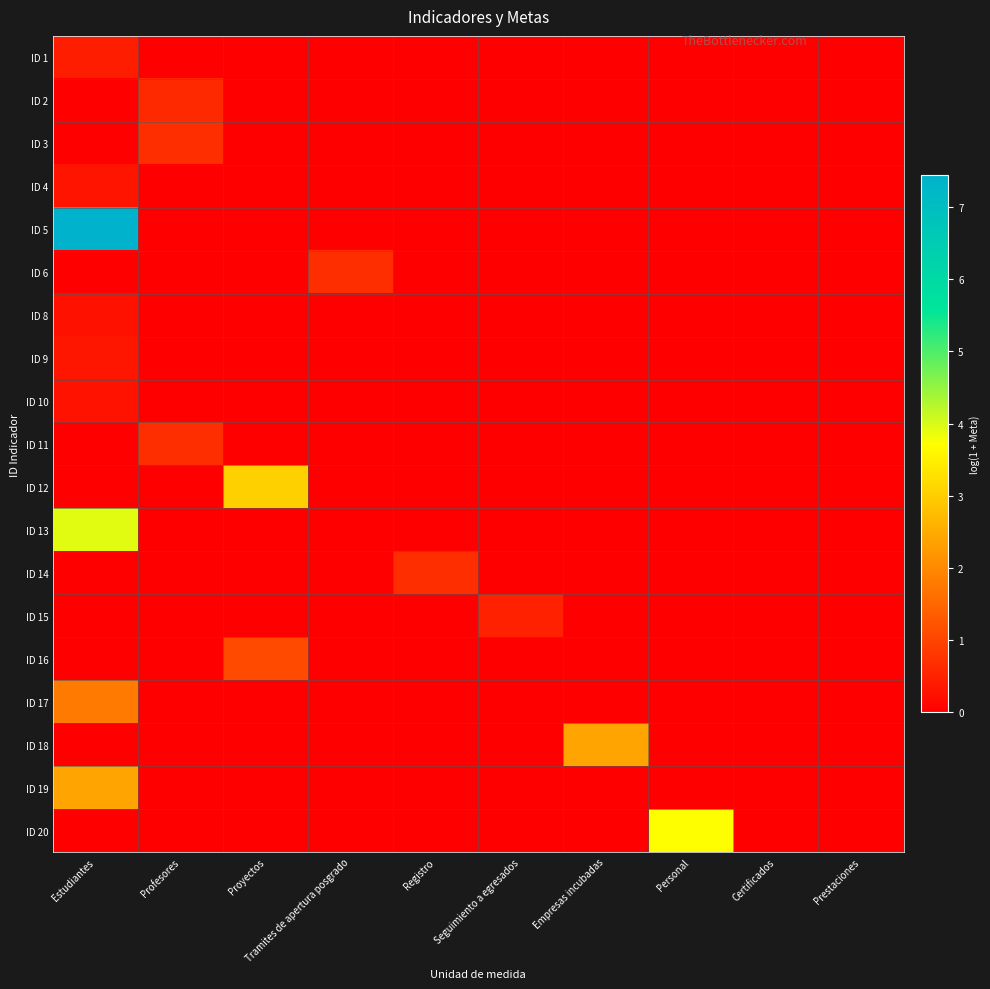

Which series has the widest spread of values?

ID 5